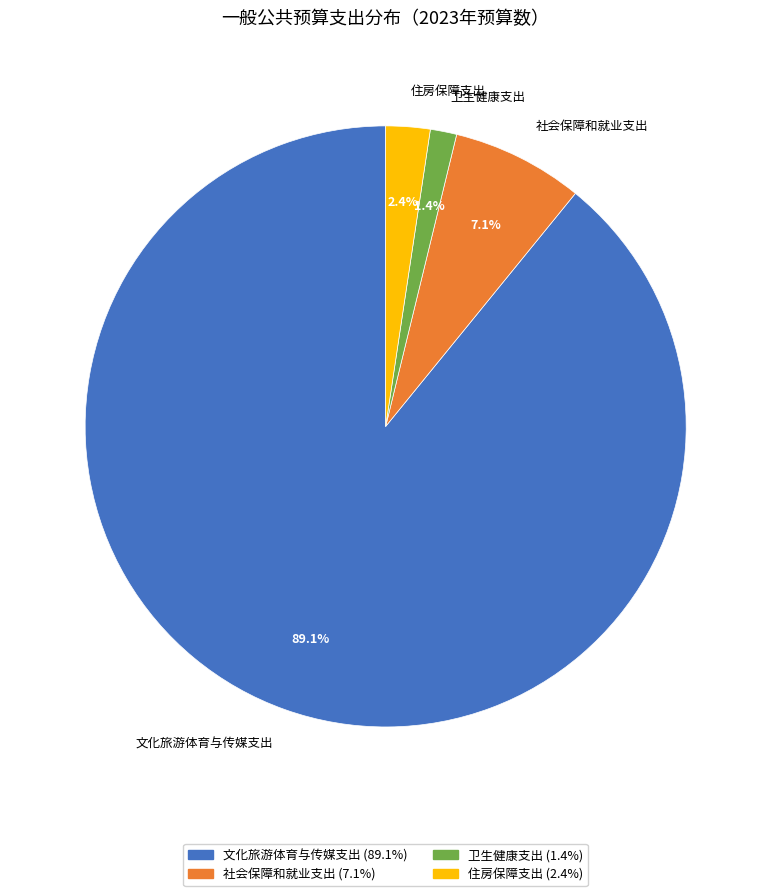

To the nearest percent, what is the combined percentage of 社会保障和就业支出 and 住房保障支出?

9%